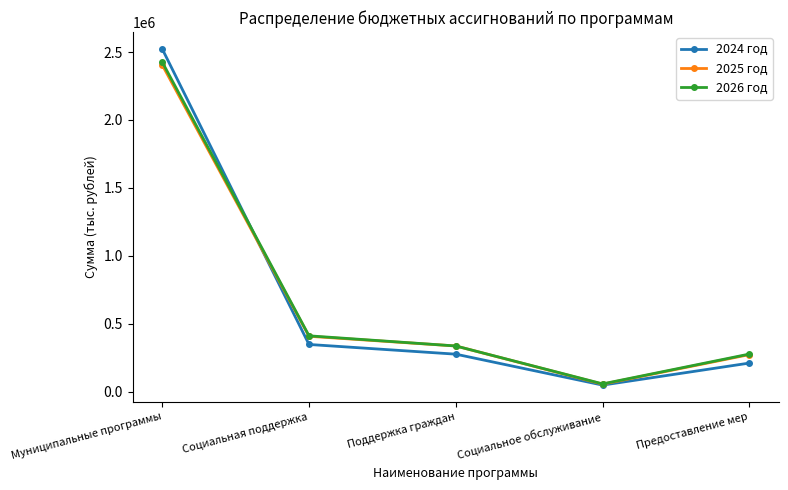

At which label is 2024 год closest to 1285488?

Социальная поддержка